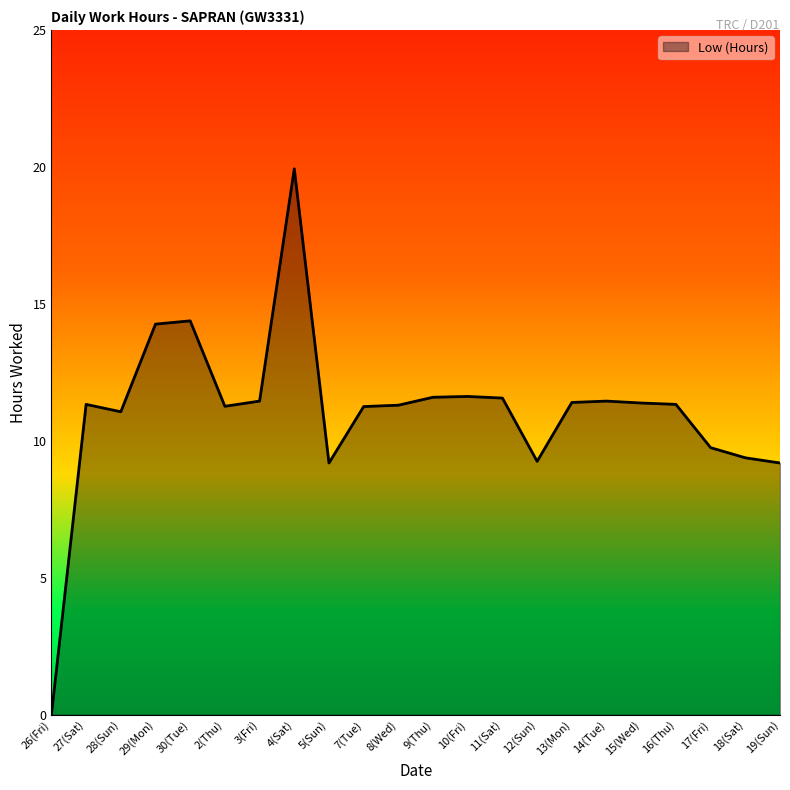

What position from the left is 2(Thu)?

6